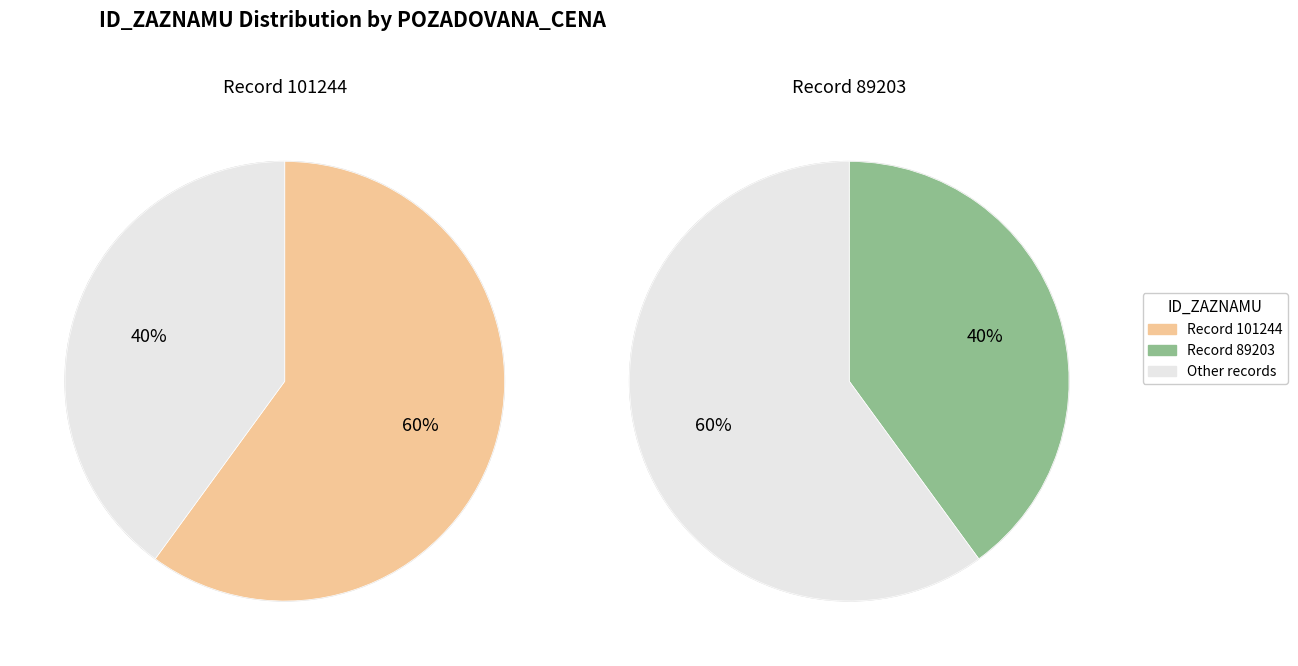

Which category accounts for the majority?

101244